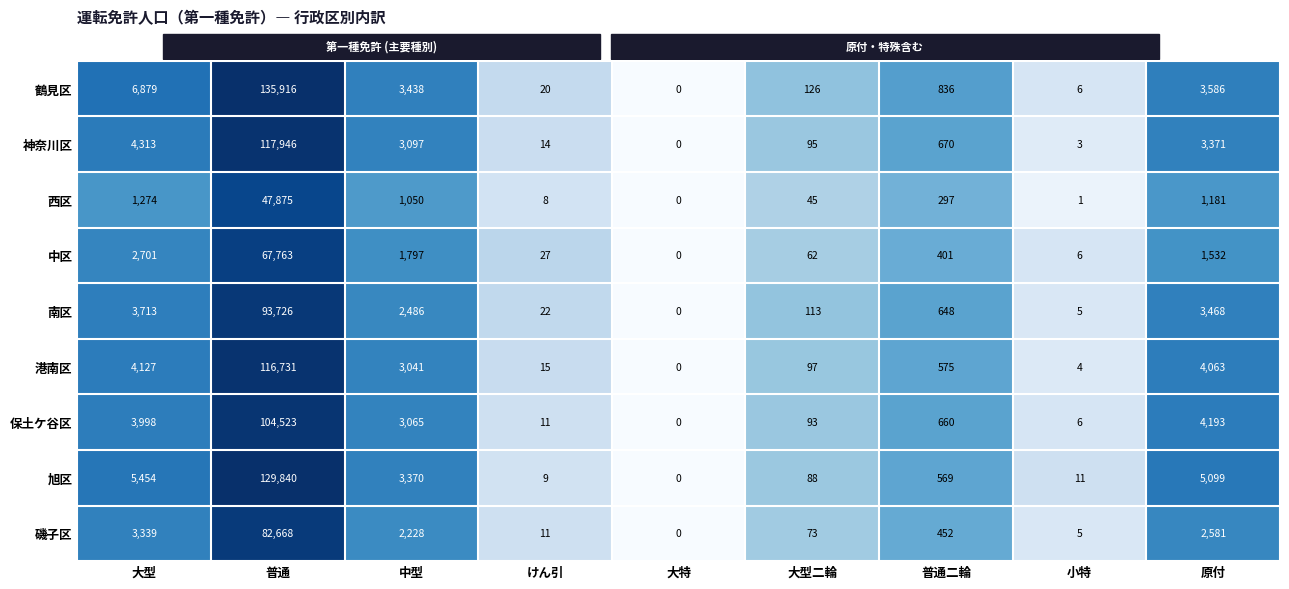

Which series has the largest total across all categories?

鶴見区